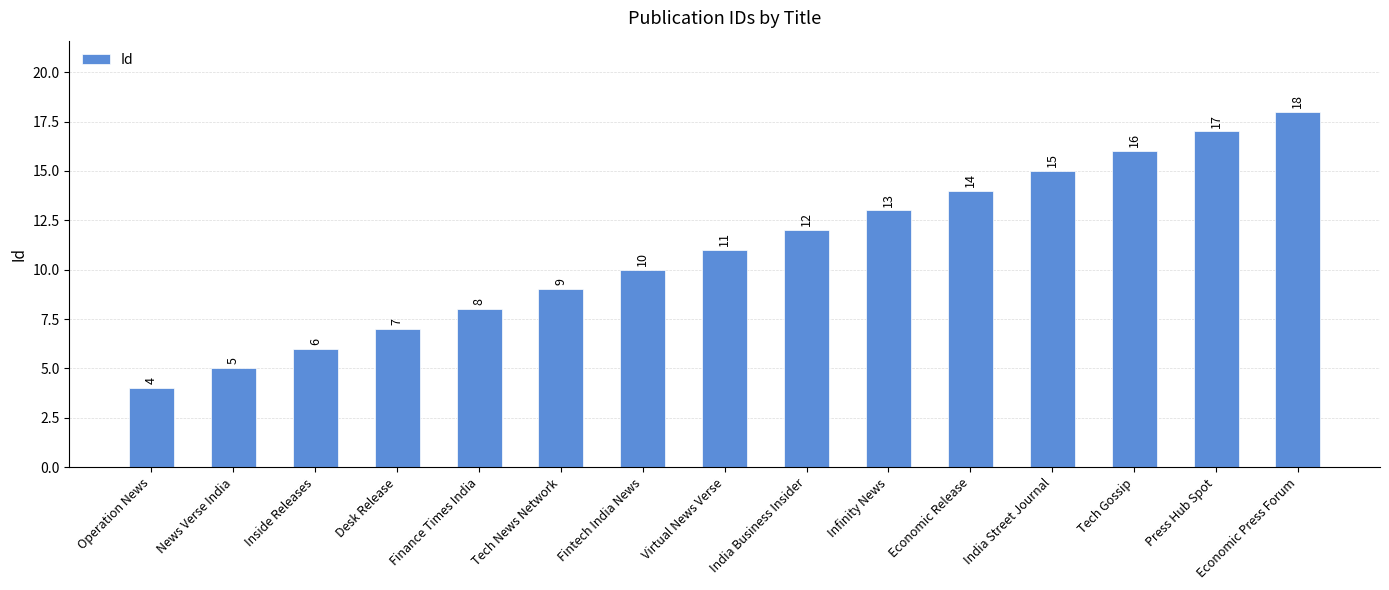

How many values are below 11?

7